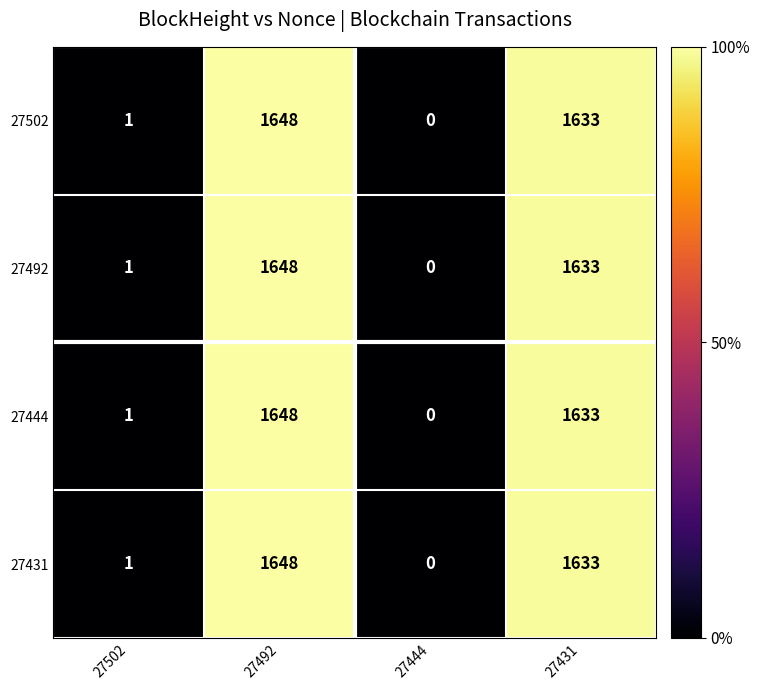

How many categories are shown in the chart?

4